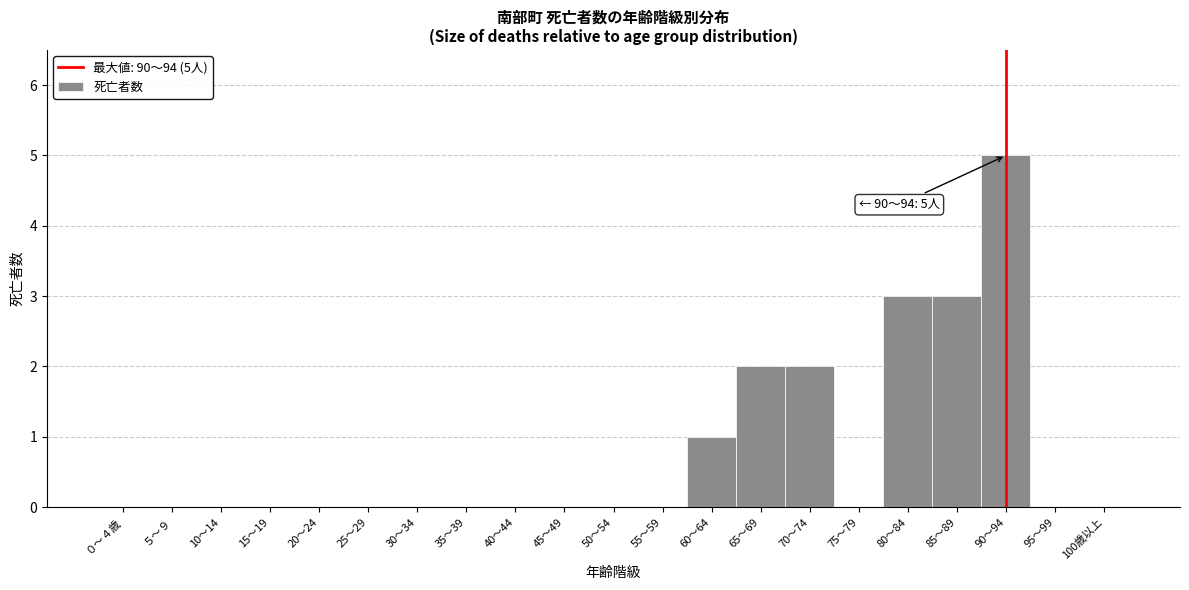

Reading left to right, list all the values displayed in this chart.

０～４歳=0	５～９=0	10～14=0	15～19=0	20～24=0	25～29=0	30～34=0	35～39=0	40～44=0	45～49=0	50～54=0	55～59=0	60～64=1	65～69=2	70～74=2	75～79=0	80～84=3	85～89=3	90～94=5	95～99=0	100歳以上=0